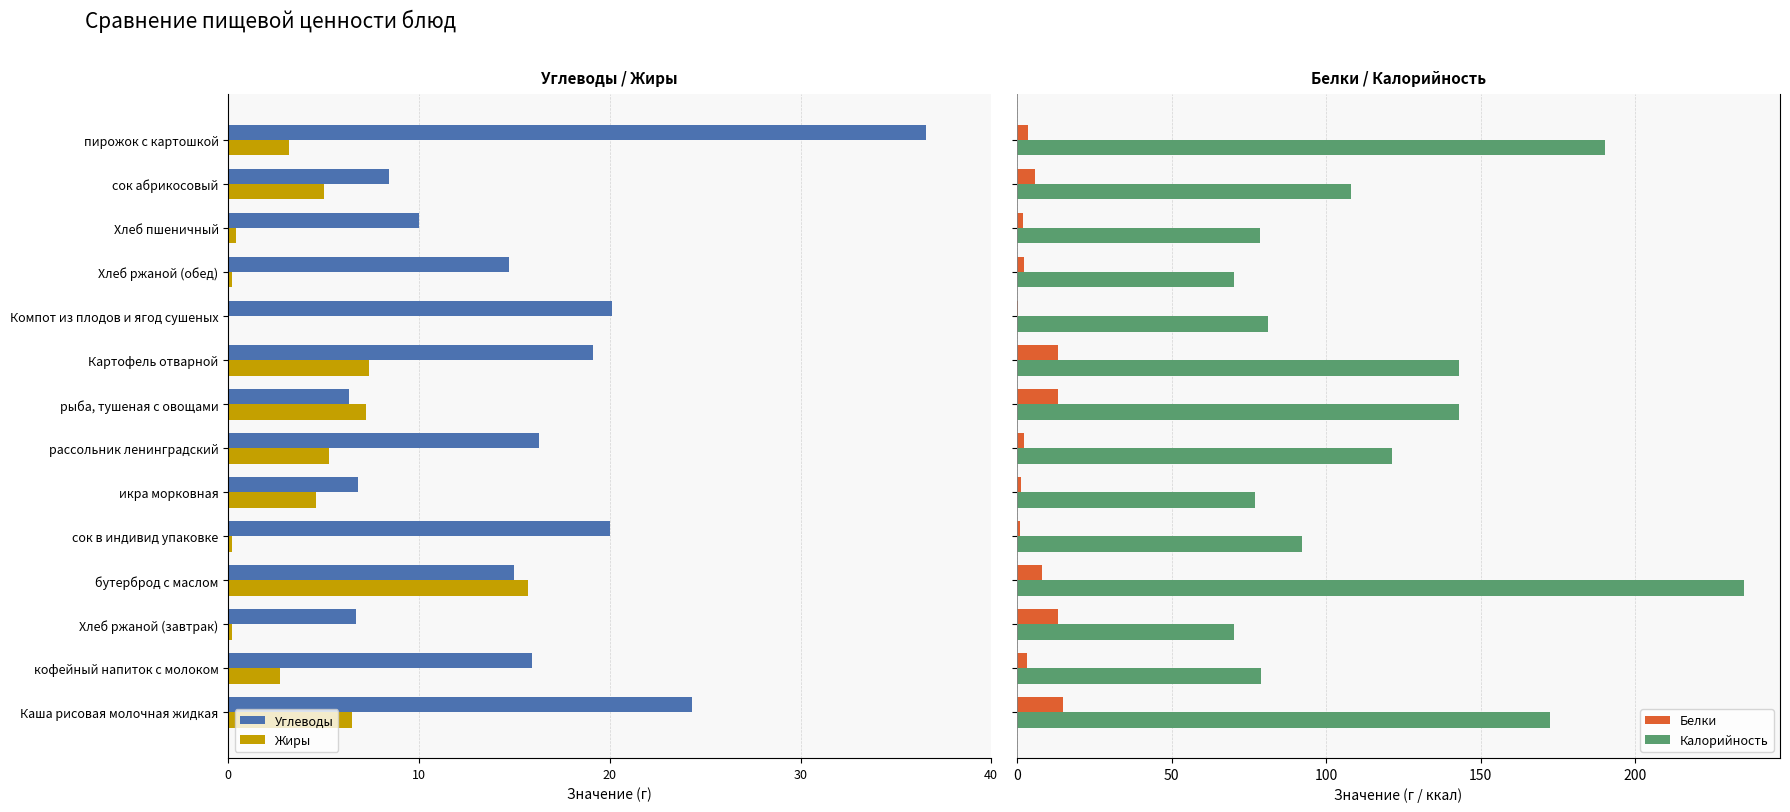

How many bars are there in each group?

4